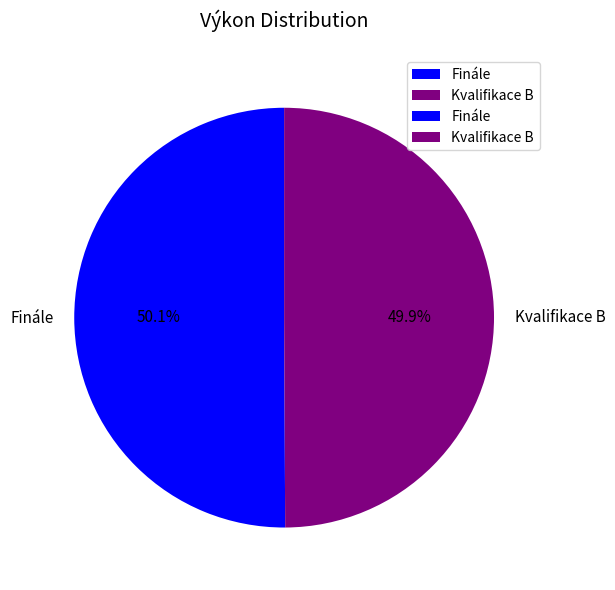

How many segments does this pie chart have?

2